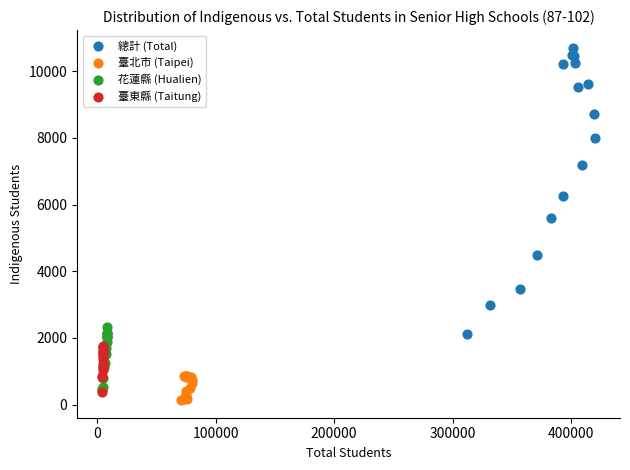

Which series contains the lowest Y value?

臺北市 (Taipei)